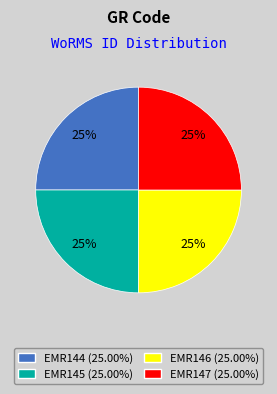

What is the ratio of the value at EMR144 (25.00%) to the value at EMR147 (25.00%)?

1.0